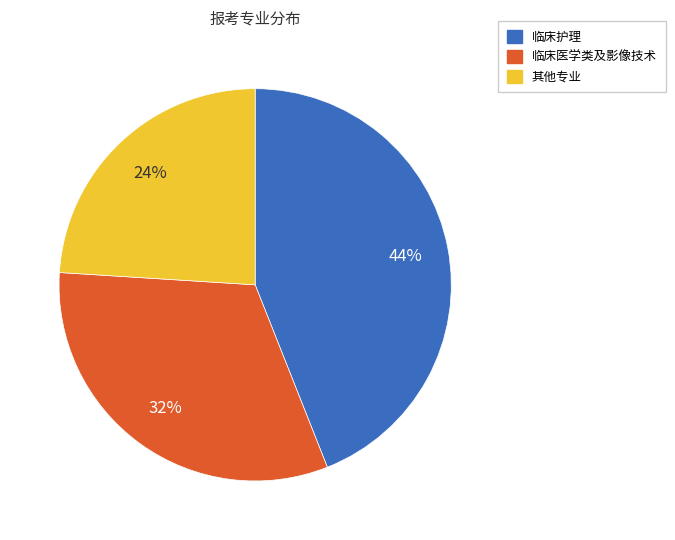

To the nearest percent, what is the average slice percentage?

33%